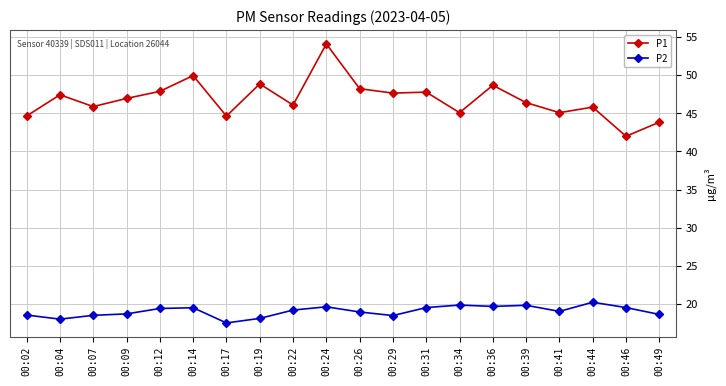

Count the number of categories in the chart.

20